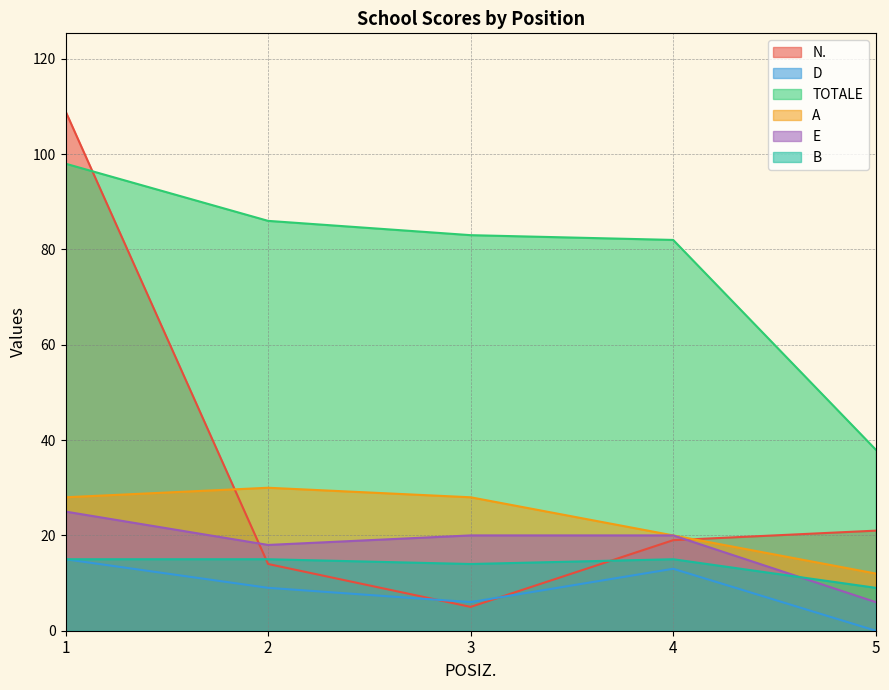

How many lines are shown in the chart?

6